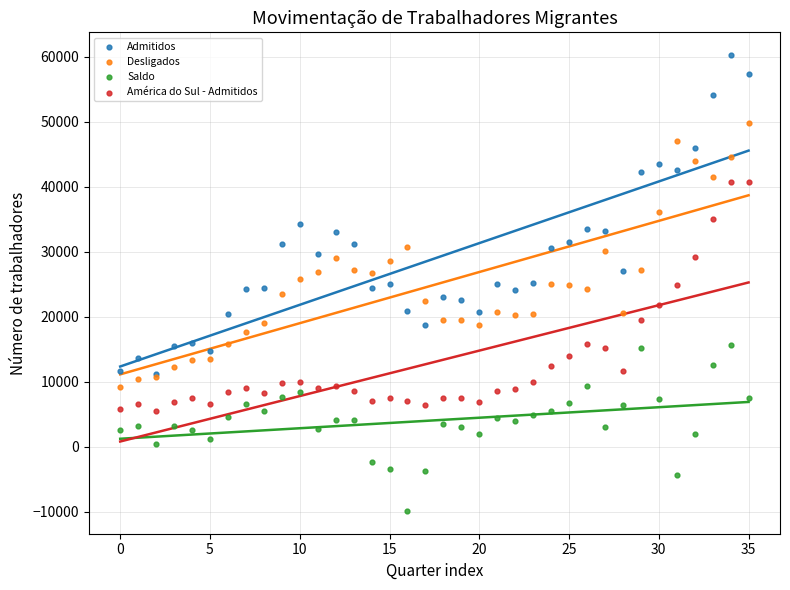

Which series reaches the minimum Y coordinate?

Saldo